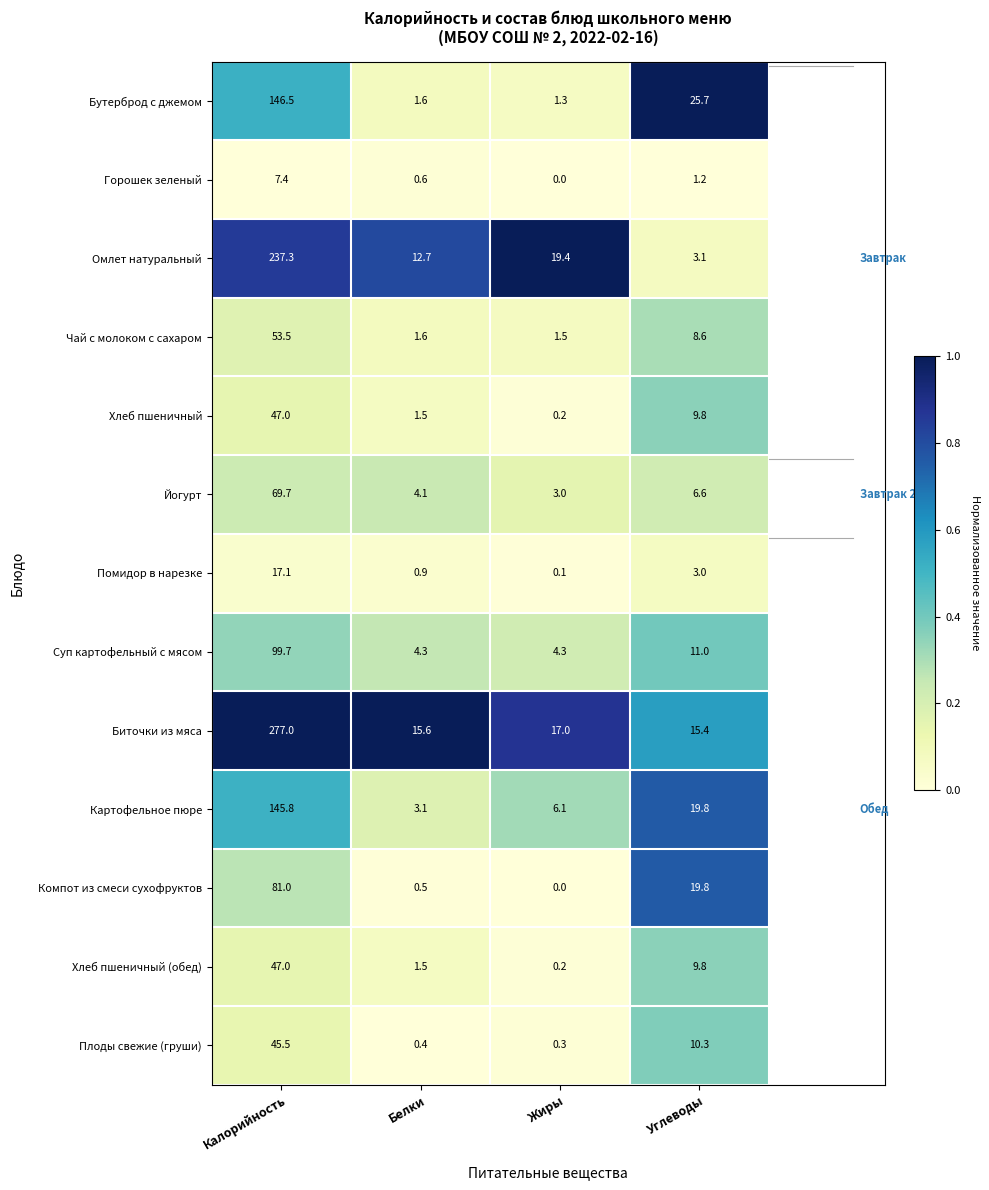

Is the value of Компот из смеси сухофруктов at Жиры greater than the value of Хлеб пшеничный (обед) at Белки?

No